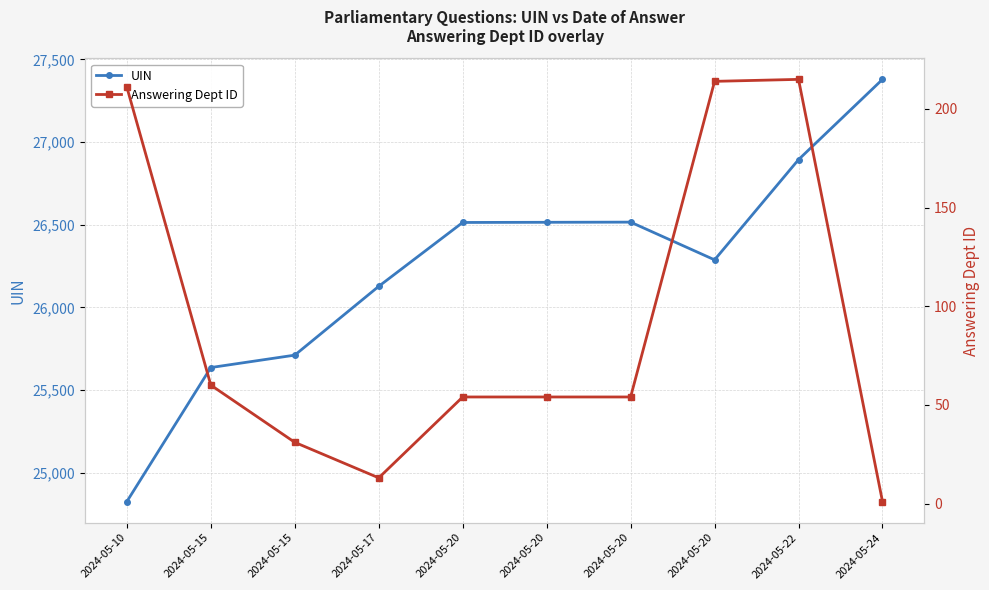

At which label does UIN reach its peak?

2024-05-24